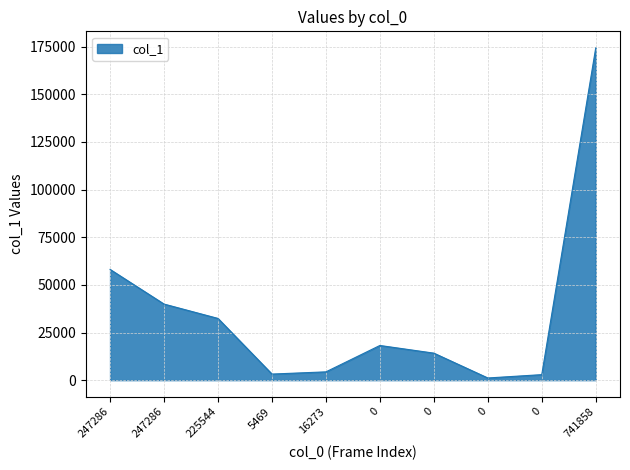

Reading left to right, list all the values displayed in this chart.

247286=58118	247286=39925	225544=32390	5469=3189	16273=4346	0=18193	0=14171	0=1135	0=2887	741858=174354